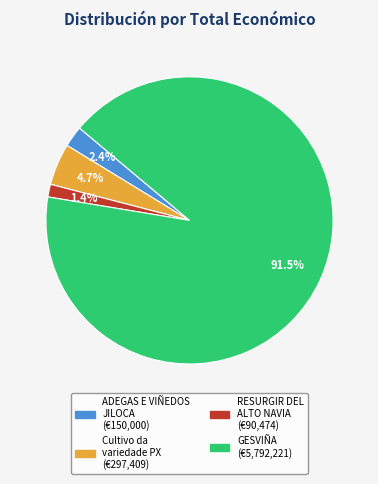

Is there any slice that represents more than half of the pie?

Yes